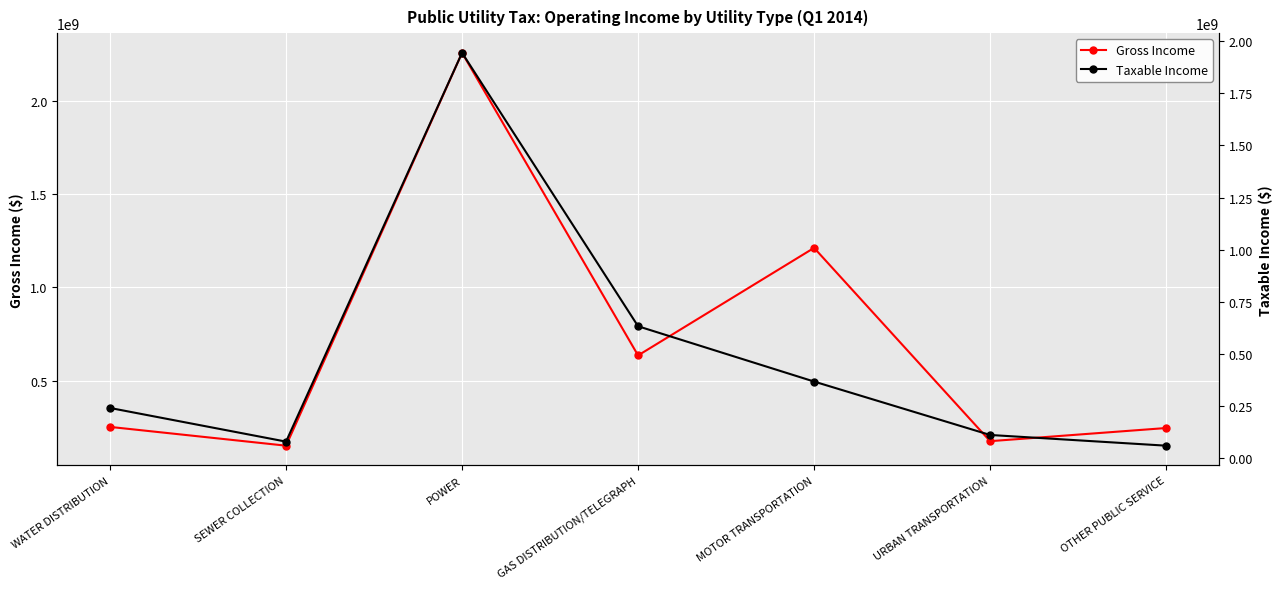

Is the value of Gross Income at MOTOR TRANSPORTATION greater than the value of Taxable Income at MOTOR TRANSPORTATION?

Yes